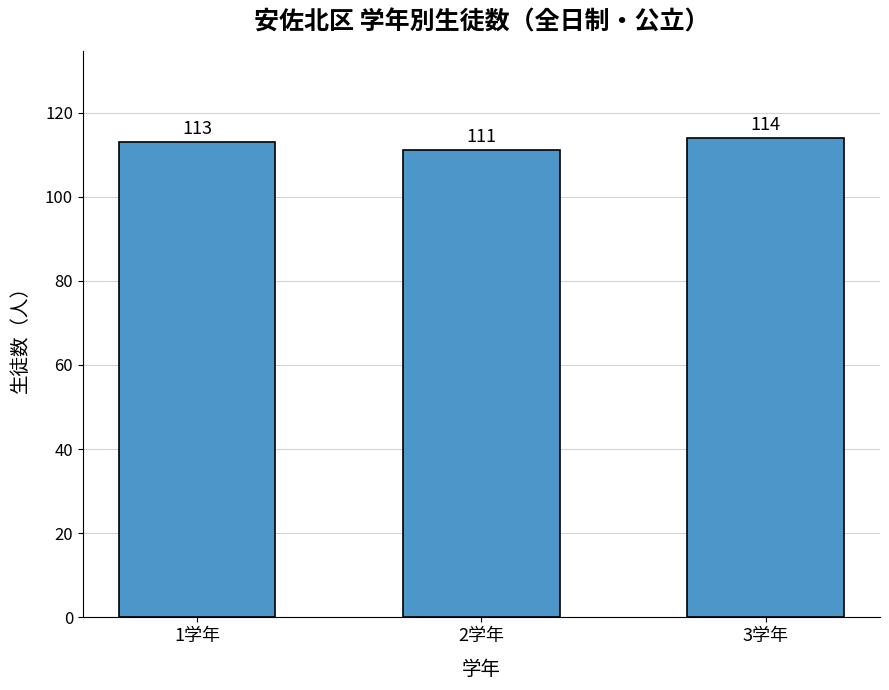

Which has a higher value, 2学年 or 1学年?

1学年